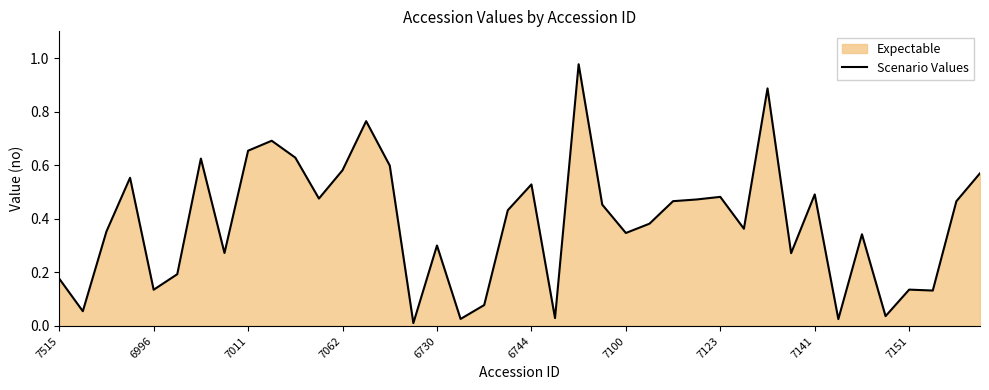

The value at 7141 is 0.2. True or false?

False